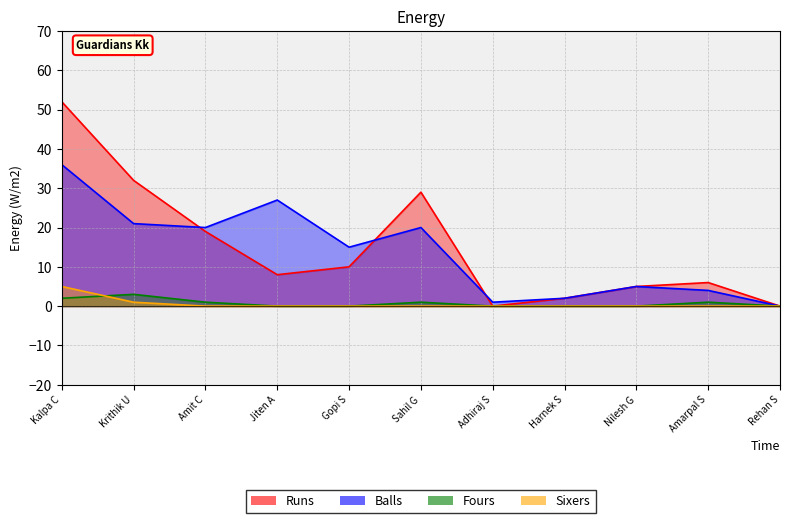

What is the difference between the highest and lowest values at Amit C?

20